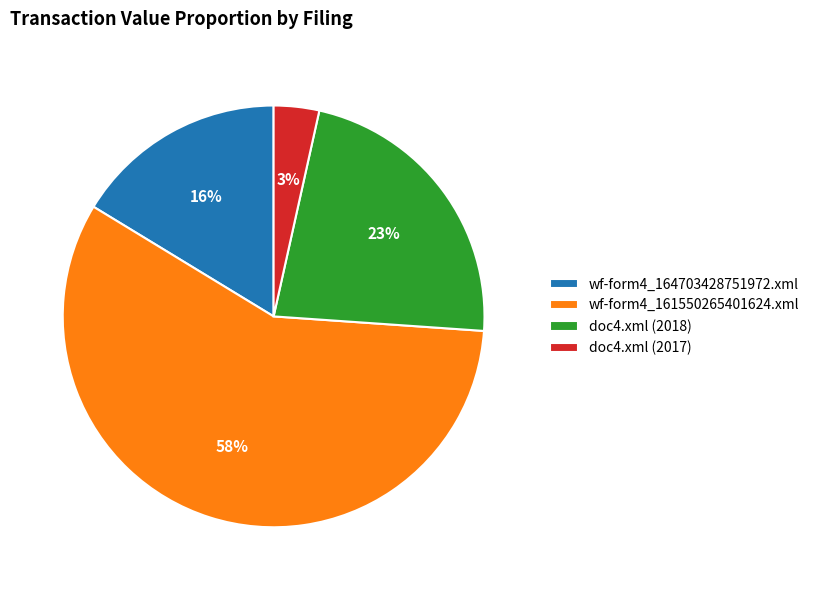

What is the ratio of the value at wf-form4_164703428751972.xml to the value at wf-form4_161550265401624.xml?

0.3